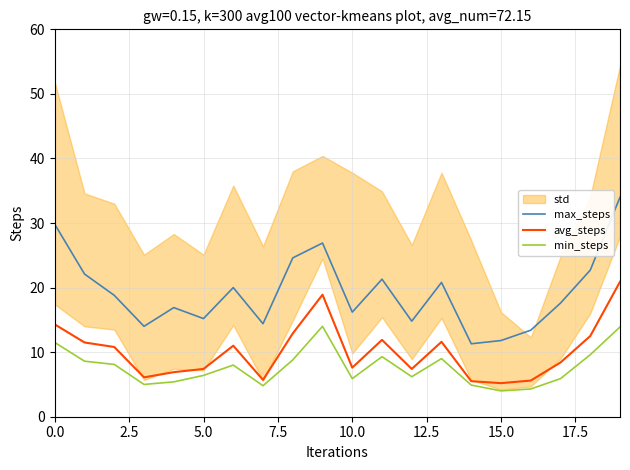

The value of max_steps at 5.0 is 10.6. True or false?

False